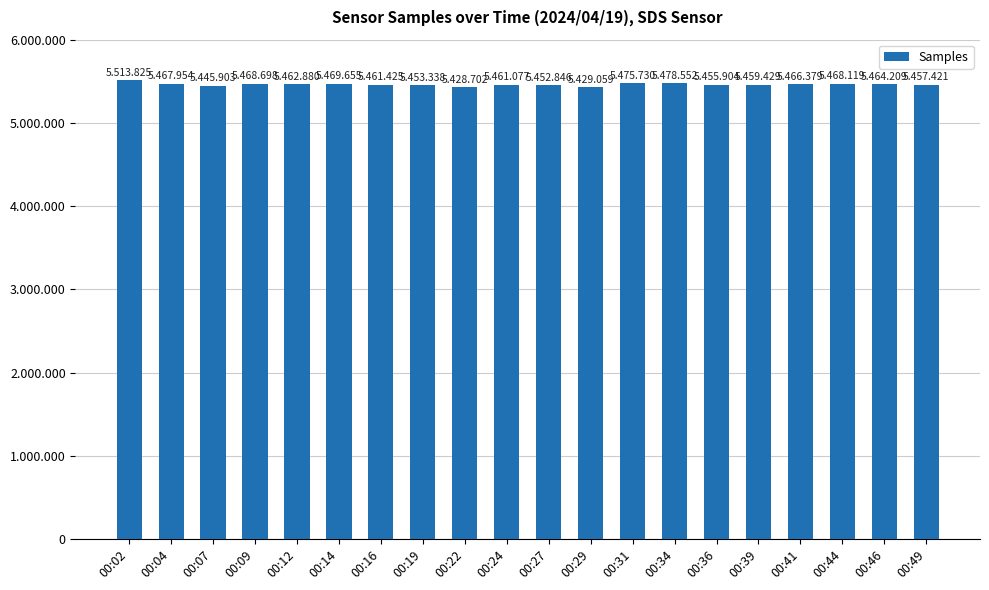

Rank the categories by value from highest to lowest.

00:02, 00:34, 00:31, 00:14, 00:09, 00:44, 00:04, 00:41, 00:46, 00:12, 00:16, 00:24, 00:39, 00:49, 00:36, 00:19, 00:27, 00:07, 00:29, 00:22